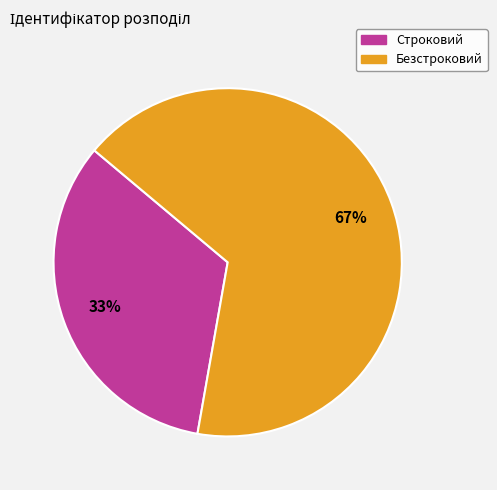

True or false: Безстроковий accounts for 67% of the total.

True